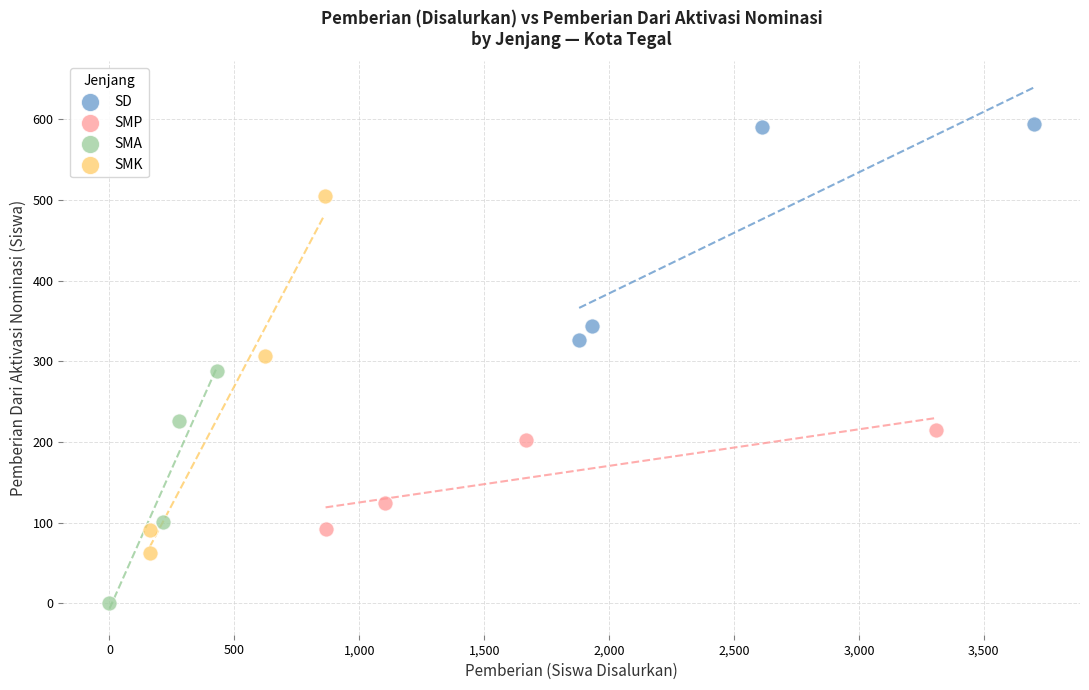

Which series has the widest spread of Y values?

SMK